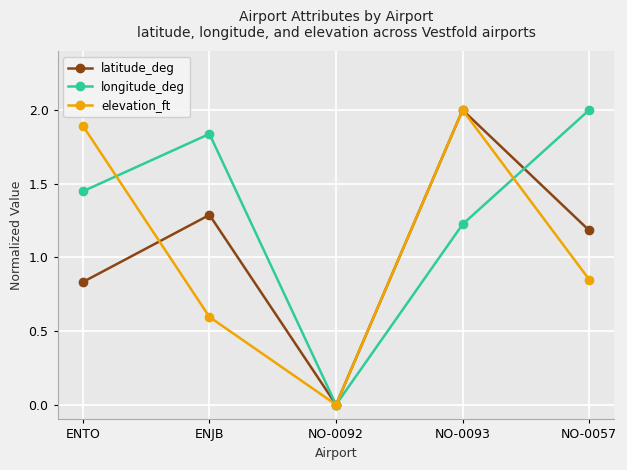

True or false: longitude_deg and elevation_ft intersect in this chart.

True